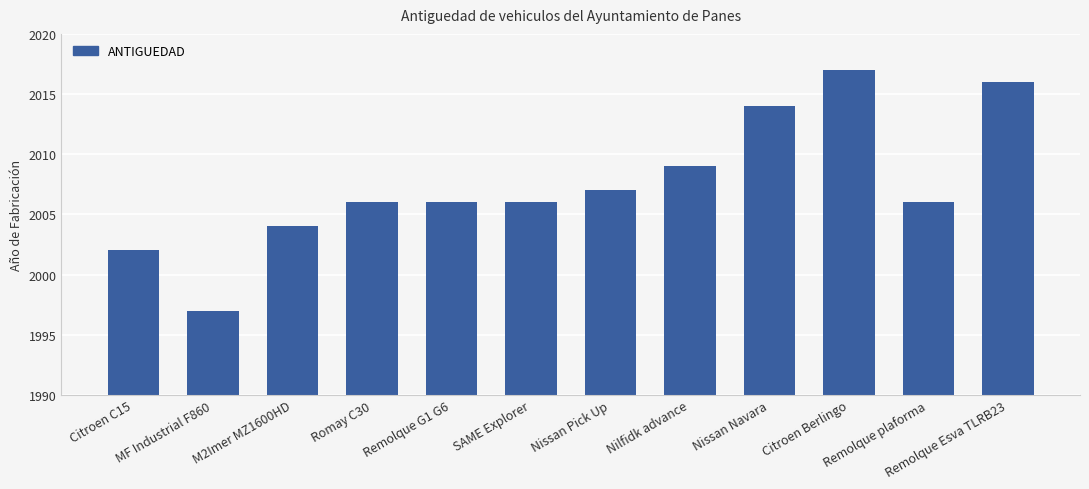

Between MF Industrial F860 and Nissan Pick Up, which is larger?

Nissan Pick Up